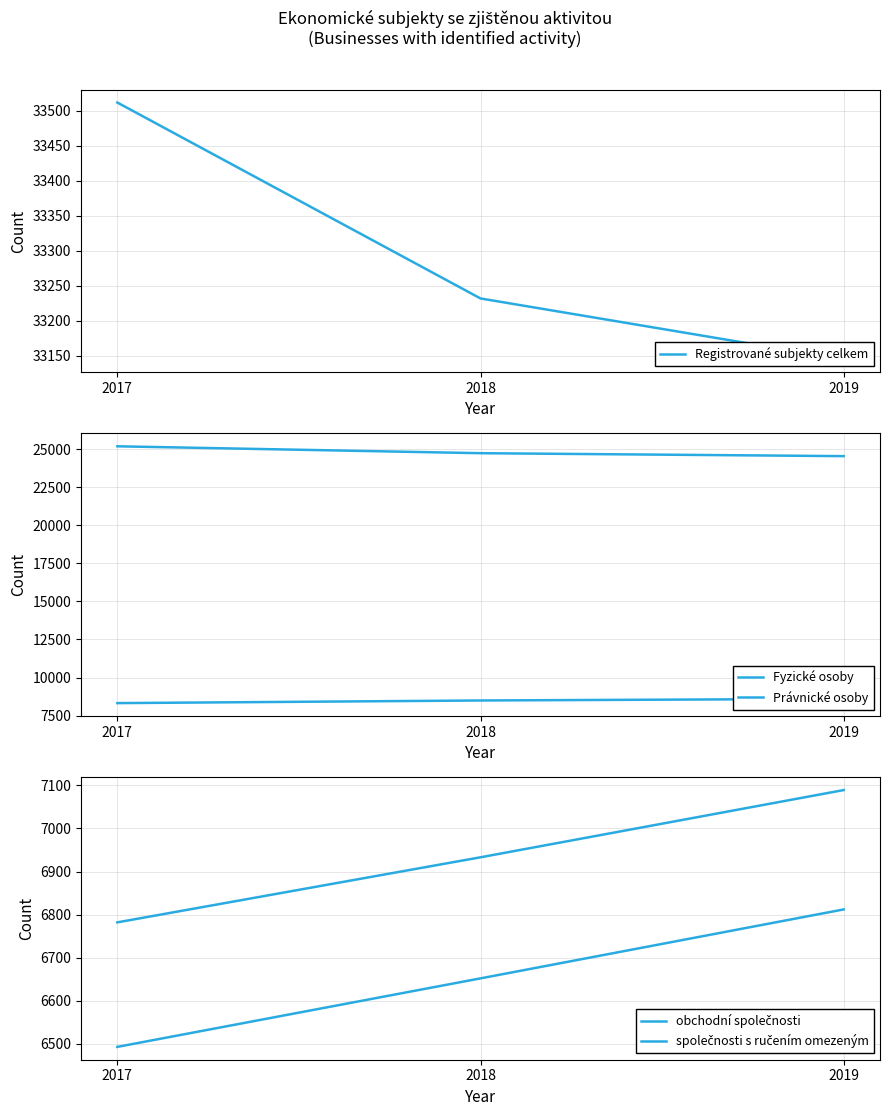

Count the společnosti s ručením omezeným values in the range 6493 to 6812.

3